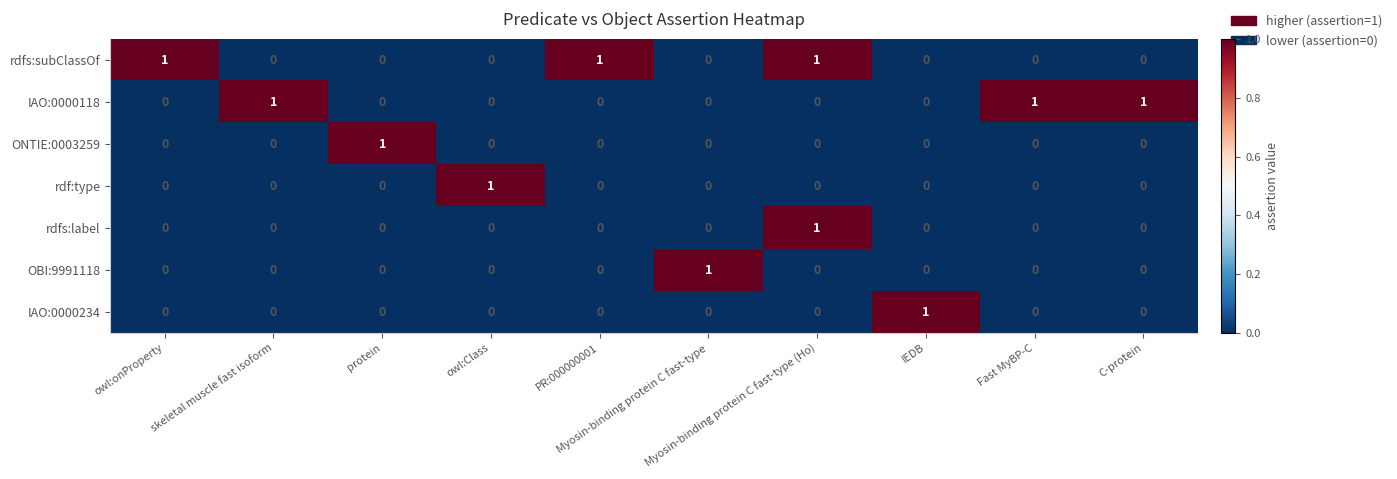

At how many categories does at least one series exceed 0?

10